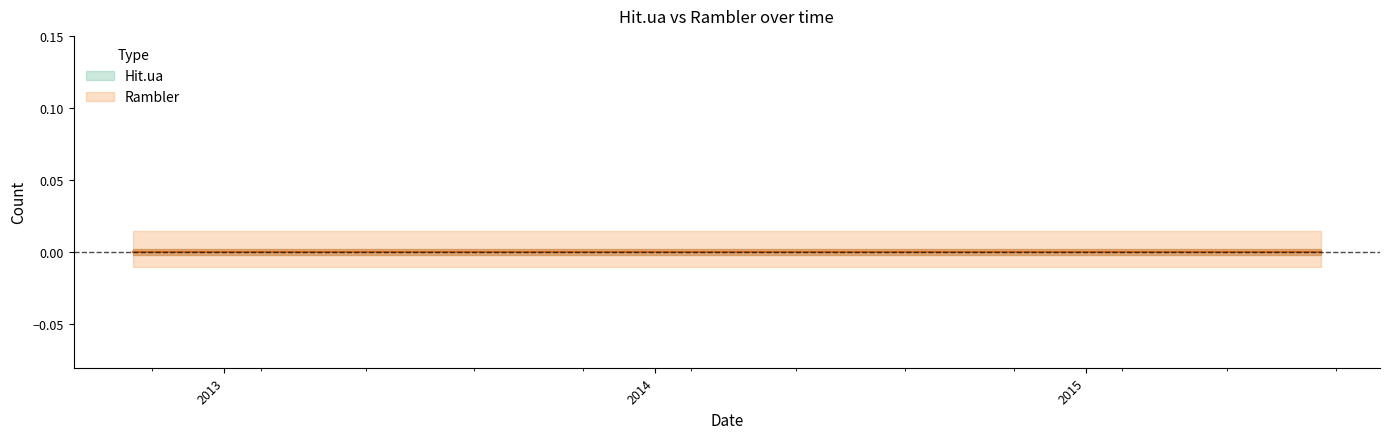

What position from the left is 2013-05-14?

18